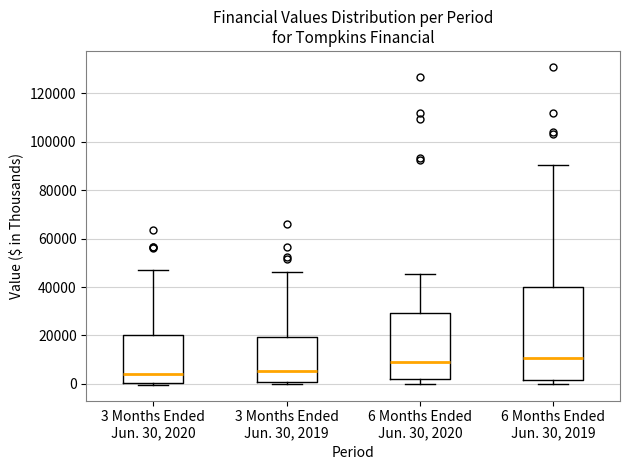

Where is the lower edge of the box for 6 Months Ended Jun. 30, 2019 on the y-axis? The values are not printed on the chart, so give them approximately, as read against the axis.

2000